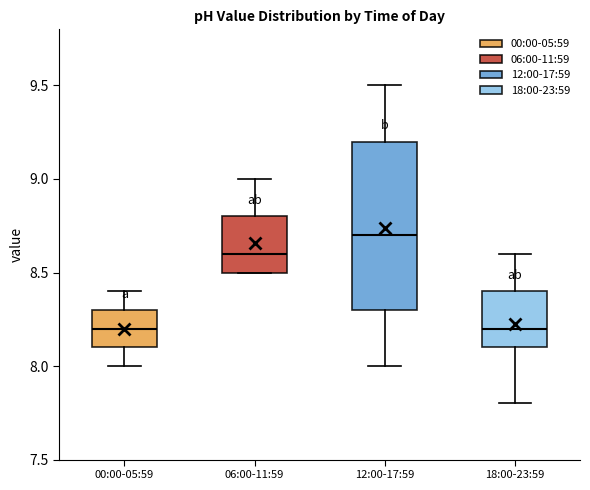

Reading left to right, transcribe this box plot: for each box, give where its median line is, the range the box spans, and where its two whiskers end, as read against the y-axis. The values are not printed on the chart, so give them approximately, as read against the axis.

00:00-05:59: median 8.2, box 8.1 to 8.3, whiskers 8.0 to 8.4
06:00-11:59: median 8.6, box 8.5 to 8.8, whiskers 8.5 to 9.0
12:00-17:59: median 8.7, box 8.3 to 9.2, whiskers 8.0 to 9.5
18:00-23:59: median 8.2, box 8.1 to 8.4, whiskers 7.8 to 8.6